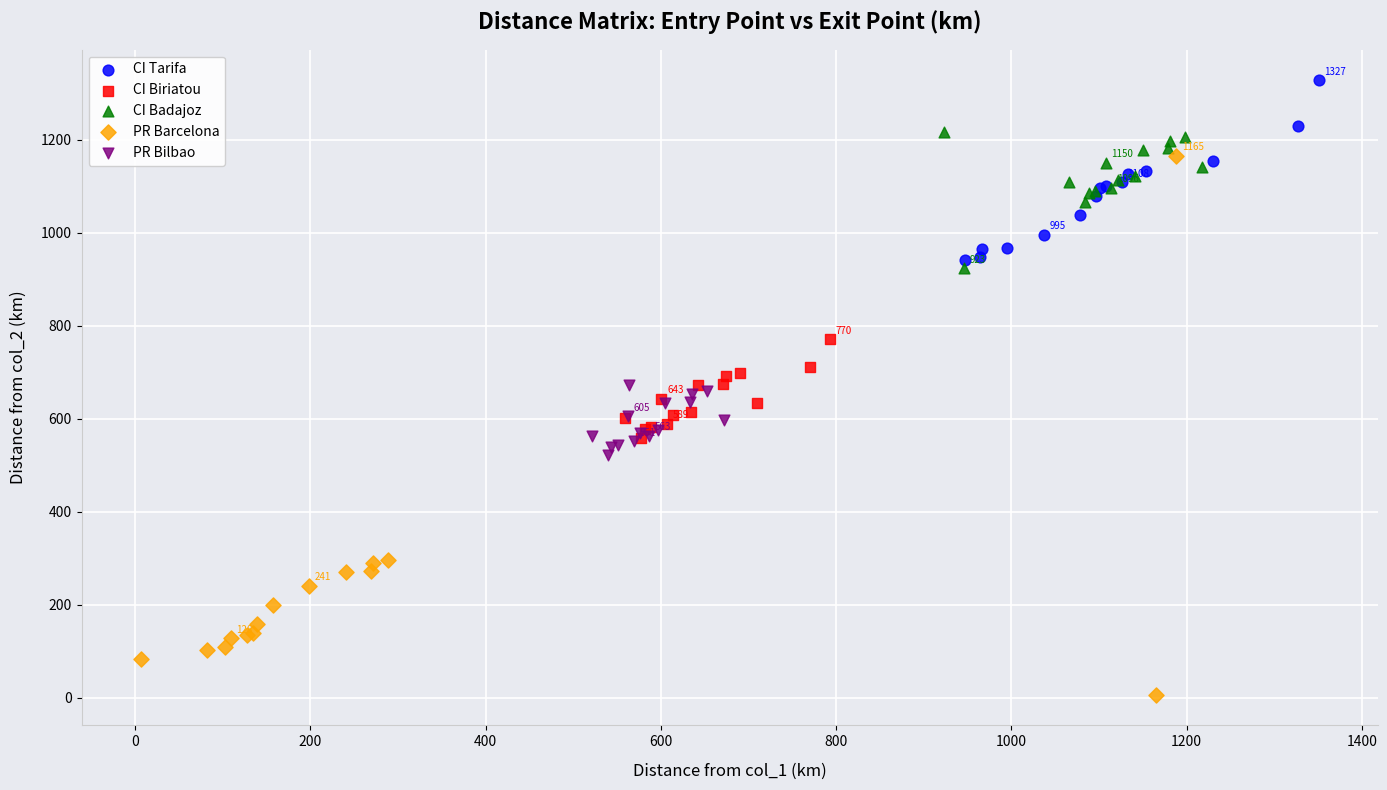

What are all the series names shown in the legend?

CI Tarifa, CI Biriatou, CI Badajoz, PR Barcelona, PR Bilbao